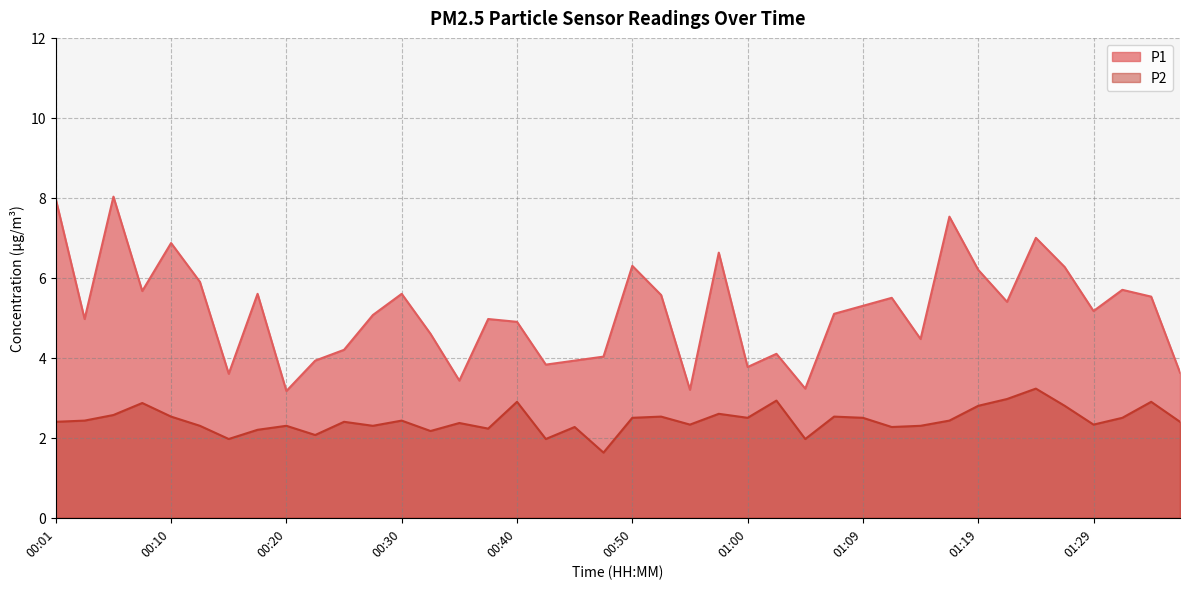

Where is the first local minimum for P2?

00:15